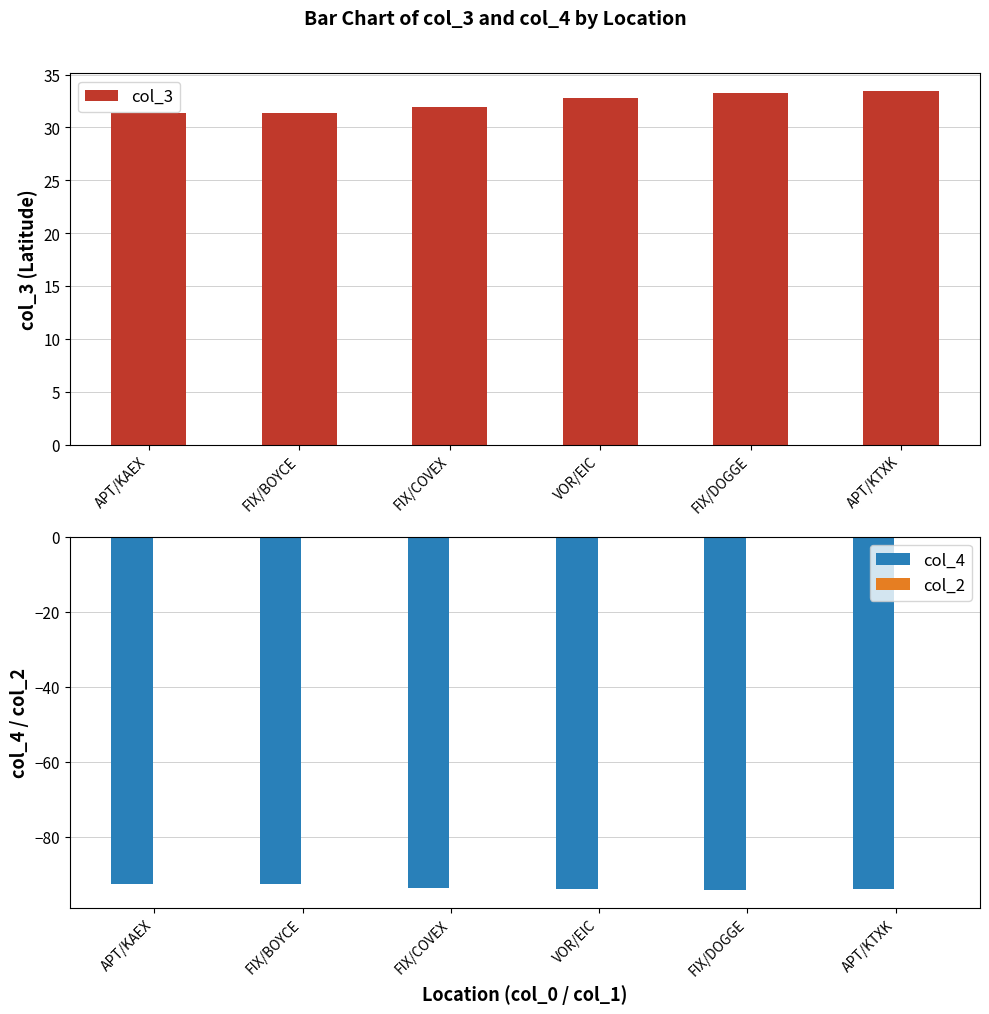

What is the minimum value for col_4?

-94.2